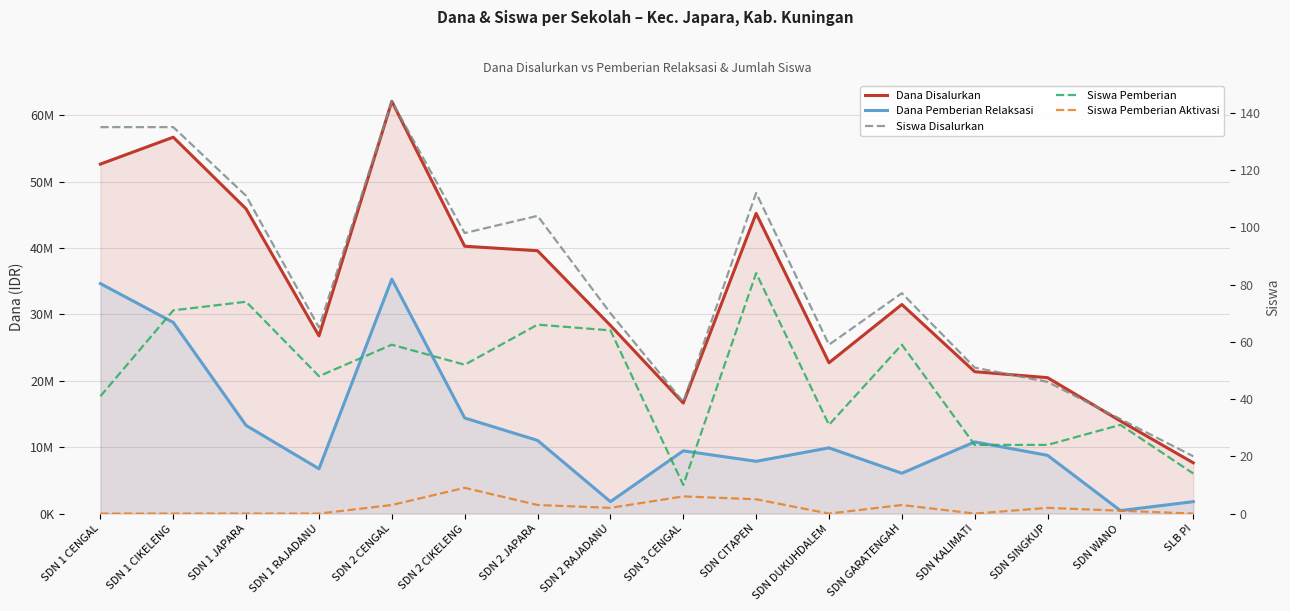

Which category has the lowest value across all series?

SDN 1 CENGAL